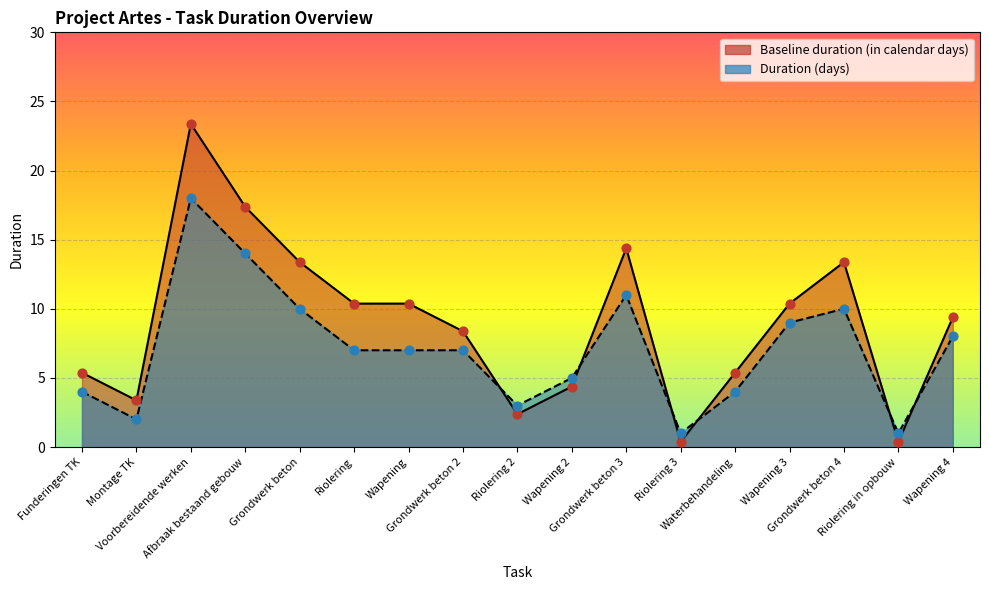

What is the total value across all series at Riolering in opbouw?

1.4